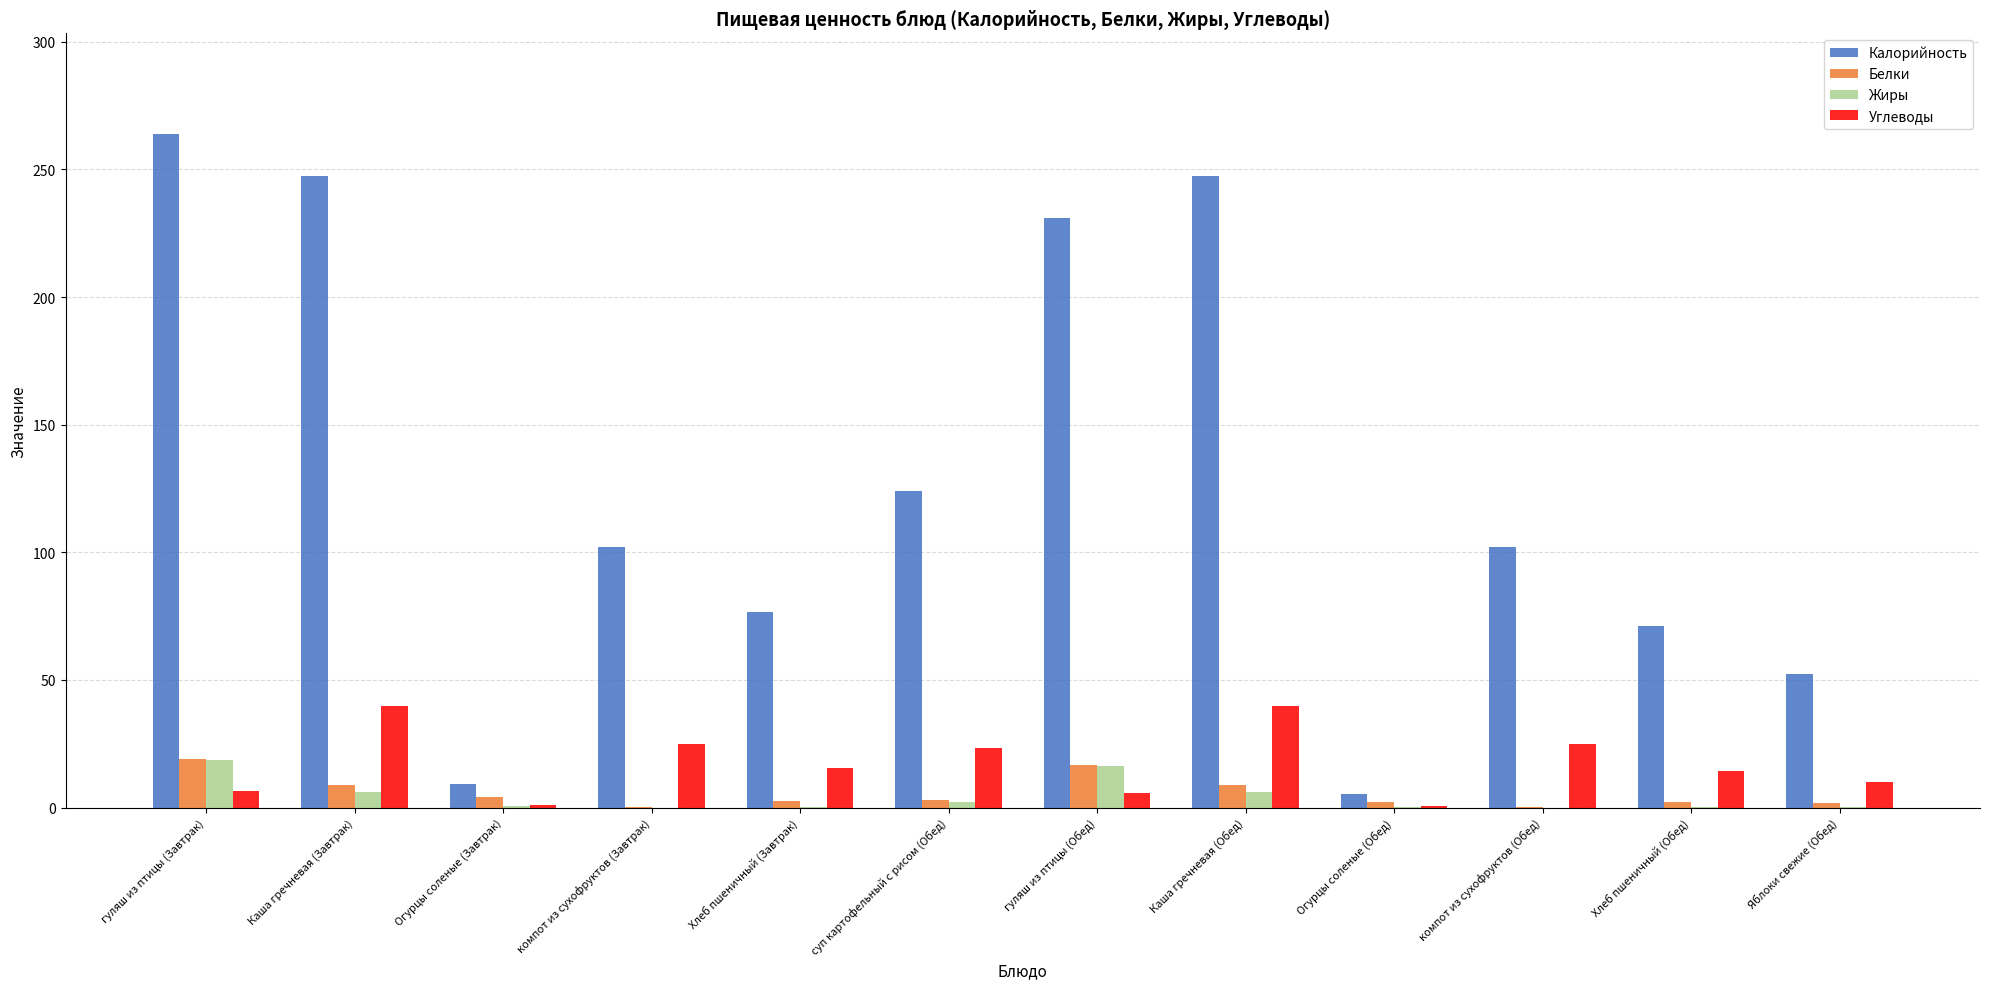

What is the difference between the Жиры values at Хлеб пшеничный (Обед) and компот из сухофруктов (Обед)?

0.3